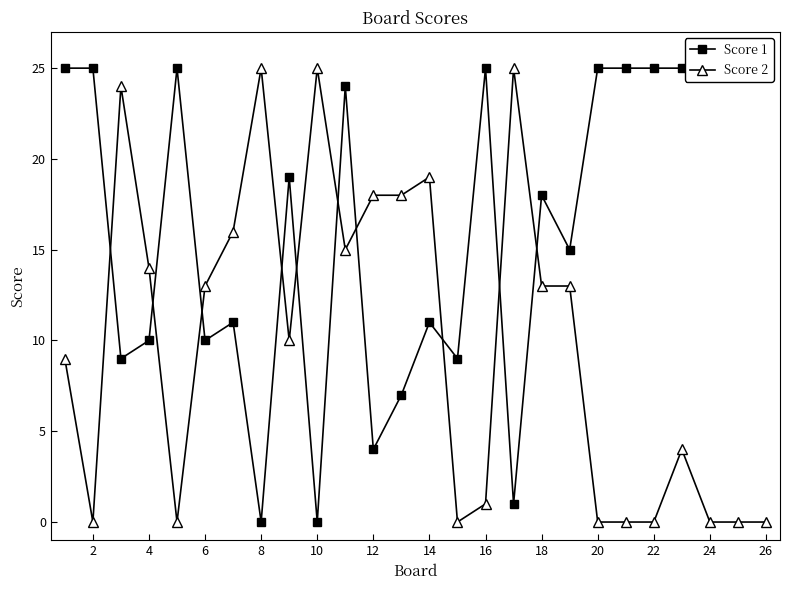

The Score 2 series shows 5 at 4. True or false?

False